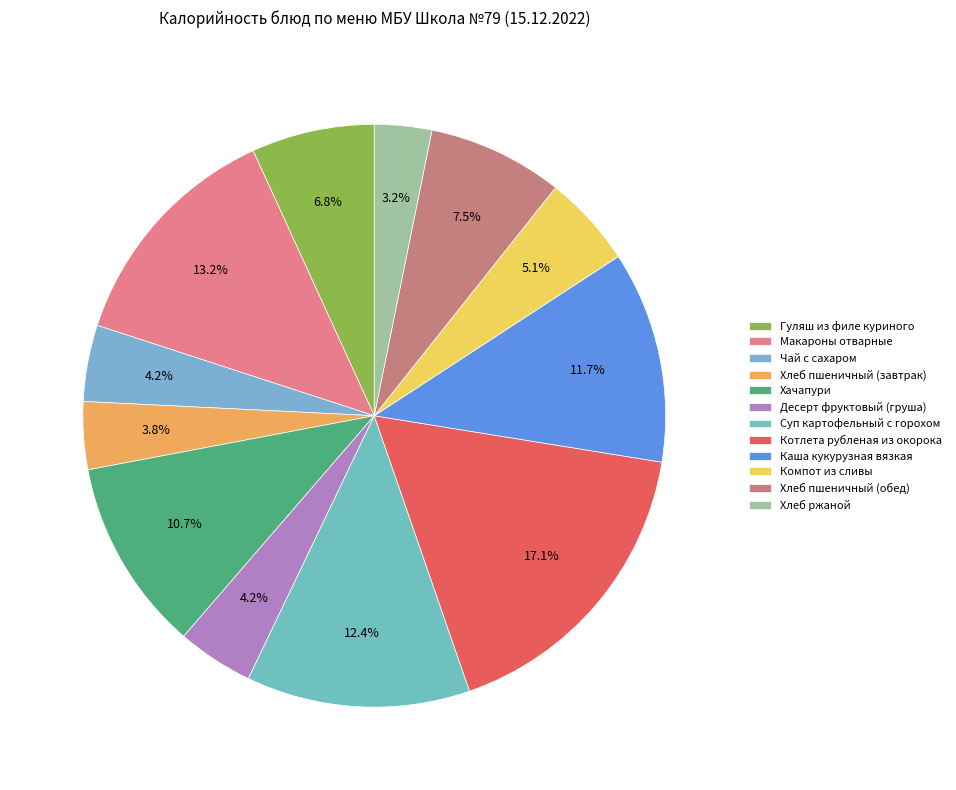

What is the largest slice in the pie chart?

Котлета рубленая из окорока